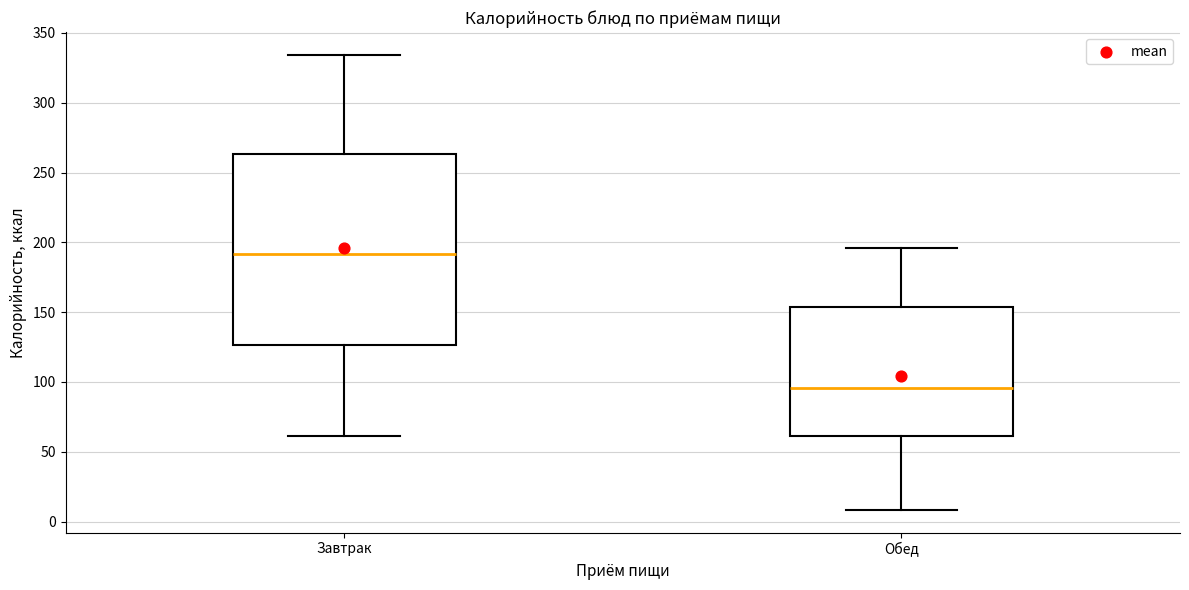

Where is the lower edge of the box for Завтрак on the y-axis? The values are not printed on the chart, so give them approximately, as read against the axis.

125